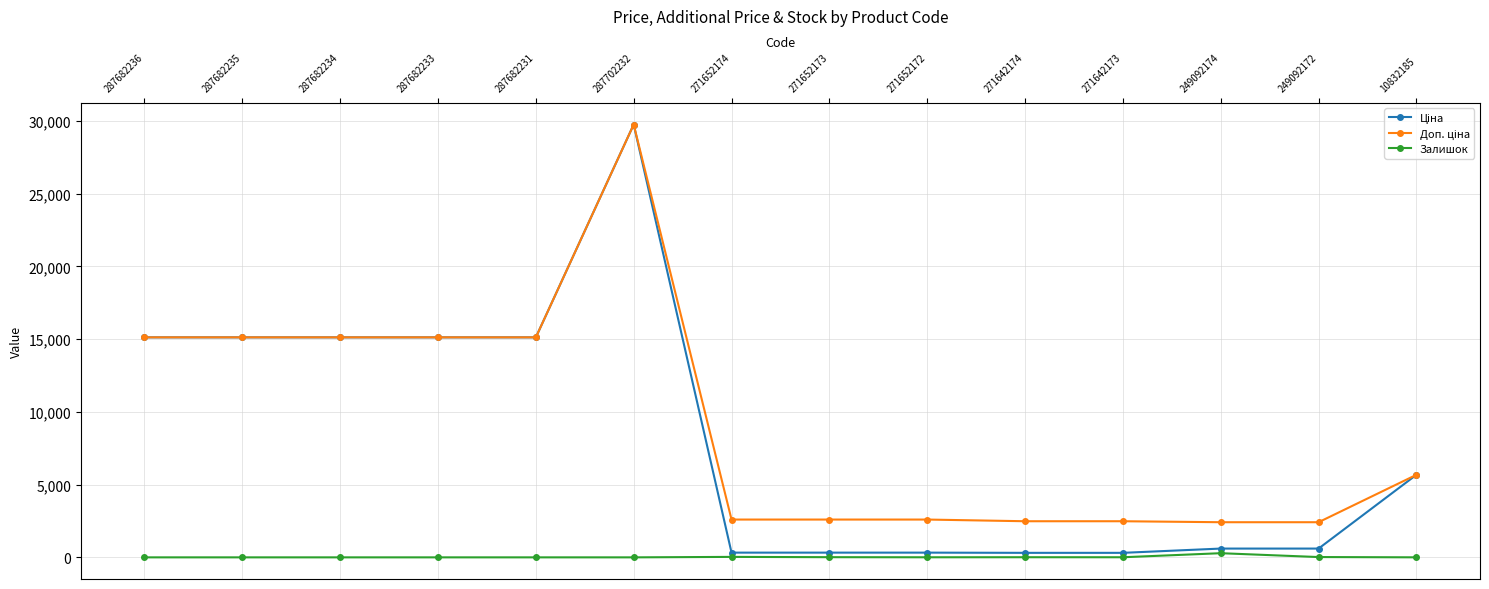

At which category is the sum across all series the highest?

287702232